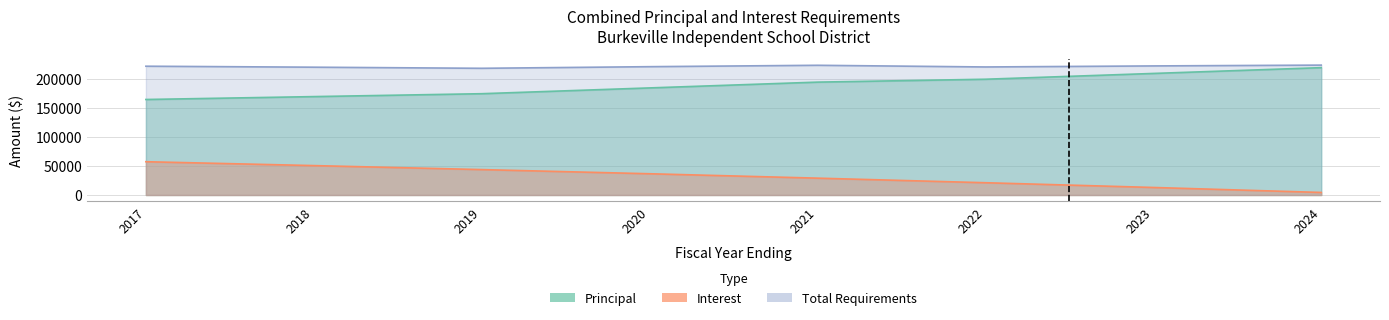

Between 2021 and 2024, which series saw the biggest shift?

Principal